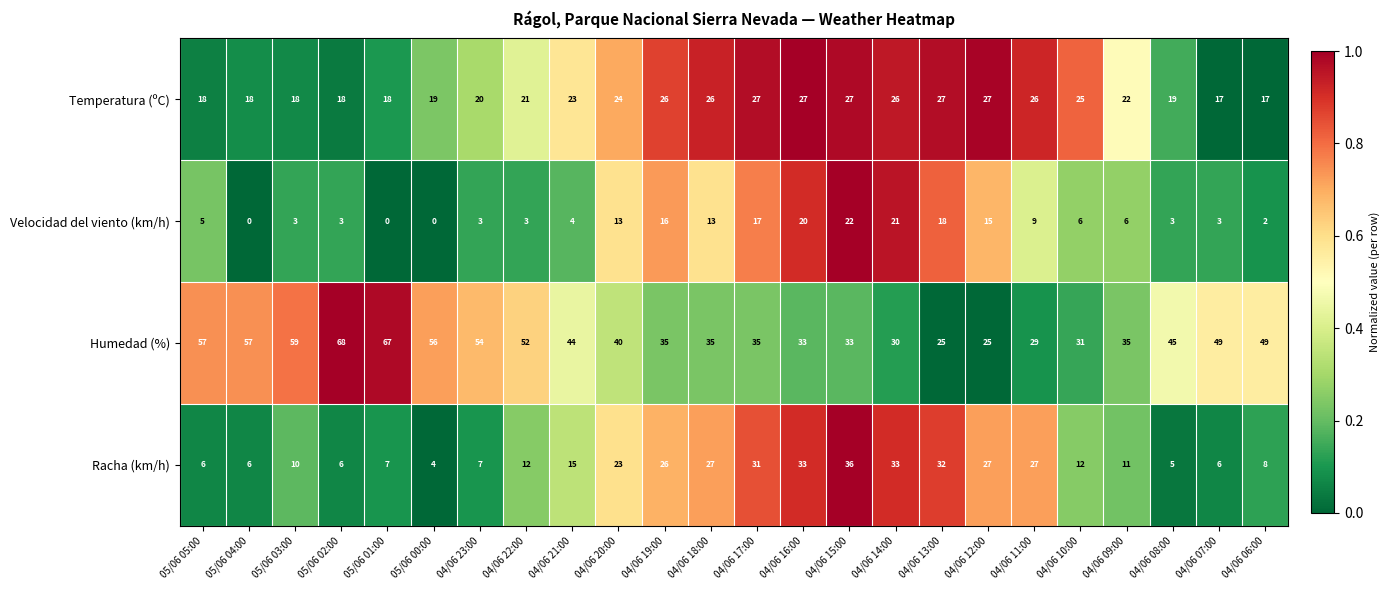

What is the spread (max minus min) of values at 04/06 07:00?

46